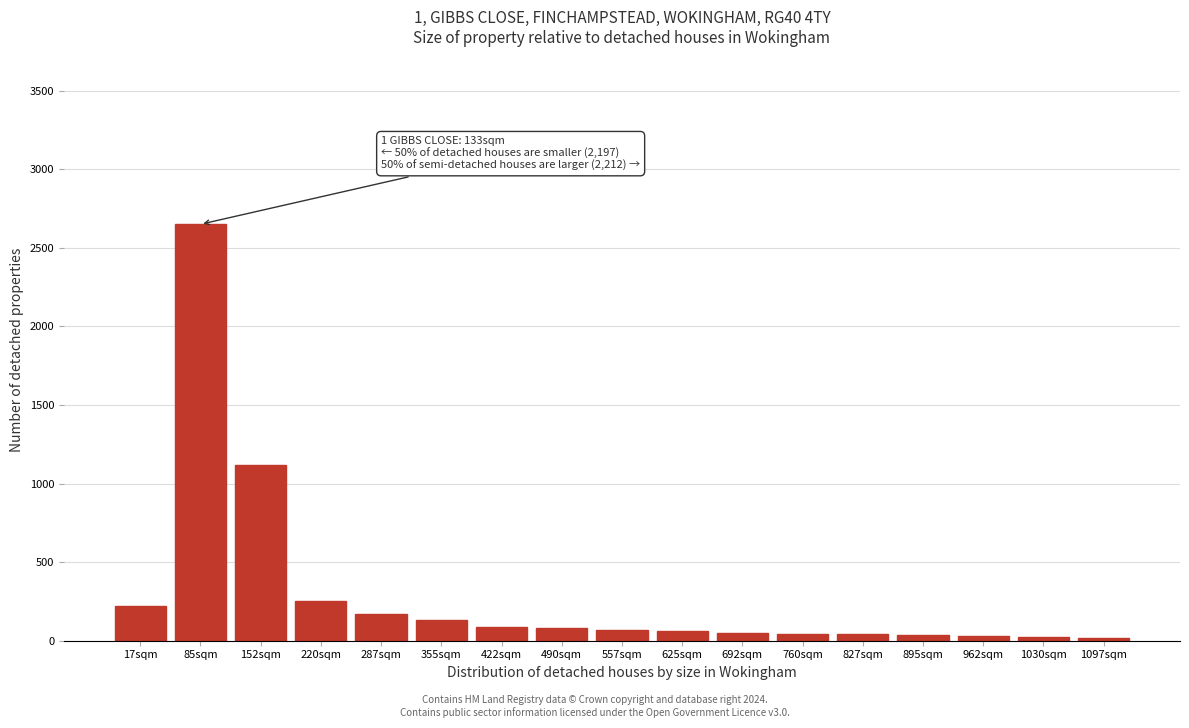

Where is the data nearest to the value 1335?

152sqm